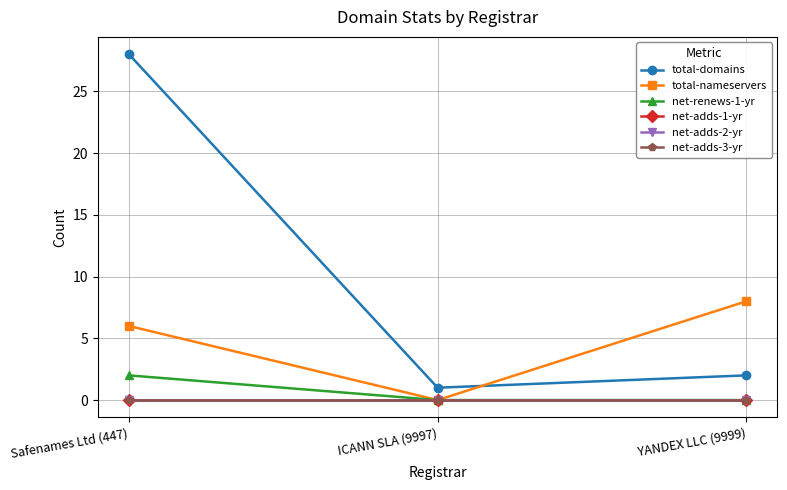

Which category has the lowest value across all series?

ICANN SLA (9997)